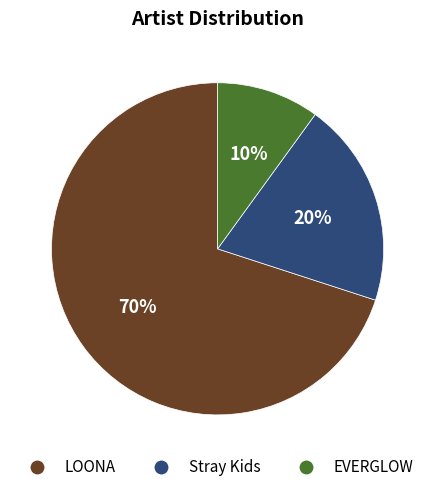

To the nearest percent, what is the combined percentage of EVERGLOW and Stray Kids?

30%